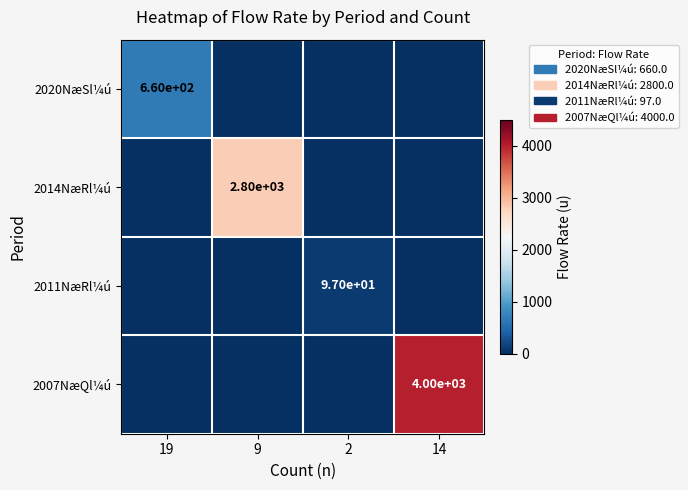

Between 9 and 2, which is larger?

9